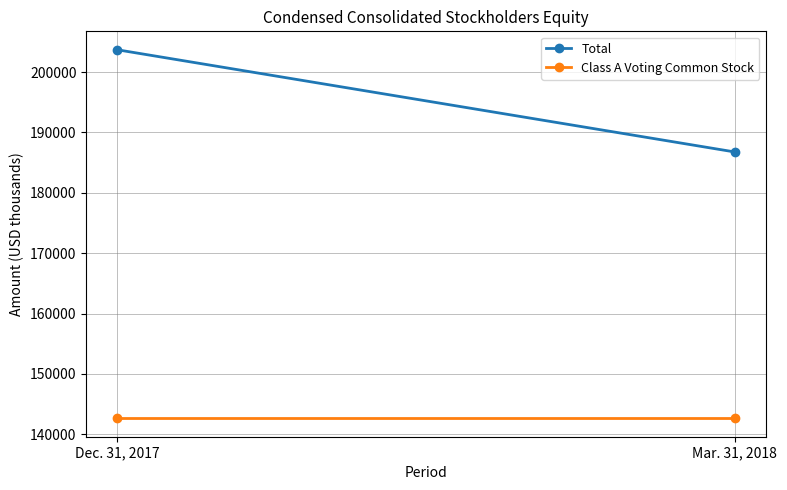

Between Dec. 31, 2017 and Mar. 31, 2018, which series saw the biggest shift?

Total